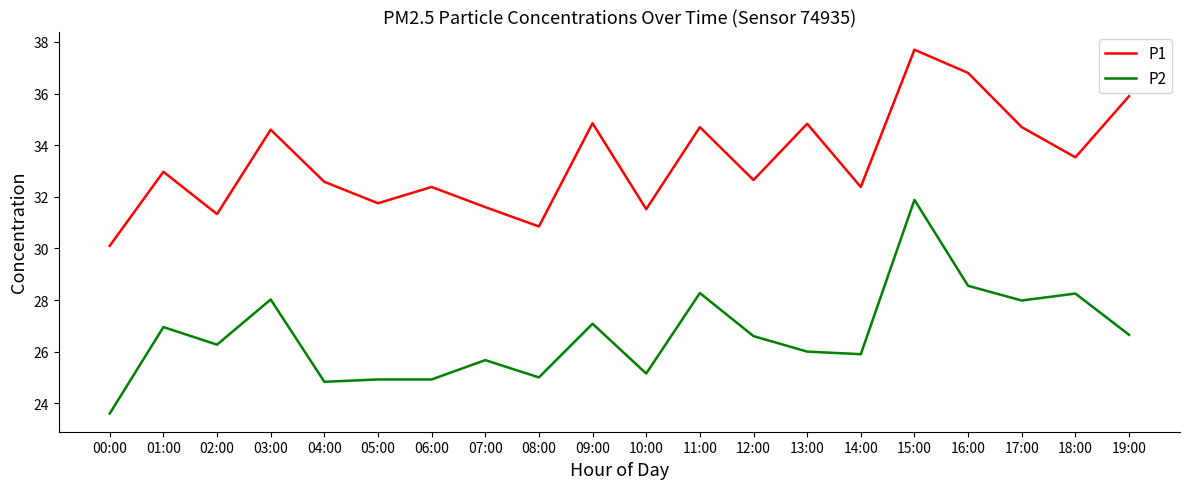

Is this an area chart (filled region under the line)?

No